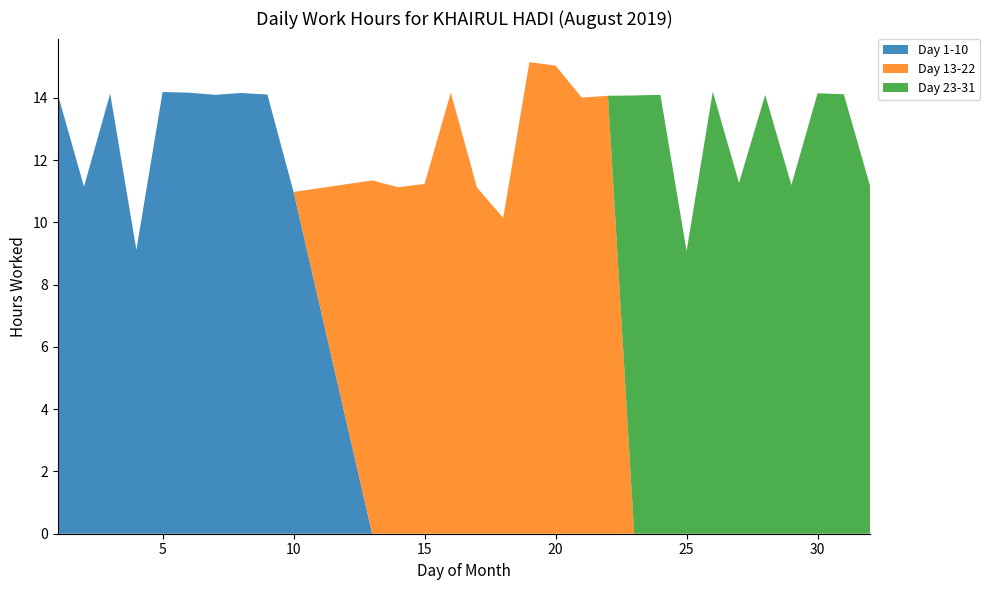

Reading left to right, extract all data points from this chart.

Day 1-10: 1=14.1	2=11.2	3=14.1	4=9.1	5=14.2	6=14.2	7=14.1	8=14.2	9=14.1	10=11.0
Day 13-22: 1=11.3	2=11.1	3=11.2	4=14.2	5=11.1	6=10.2	7=15.2	8=15.0	9=14.0	10=14.1
Day 23-31: 1=14.1	2=14.1	3=9.1	4=14.2	5=11.3	6=14.1	7=11.2	8=14.2	9=14.1	10=11.2